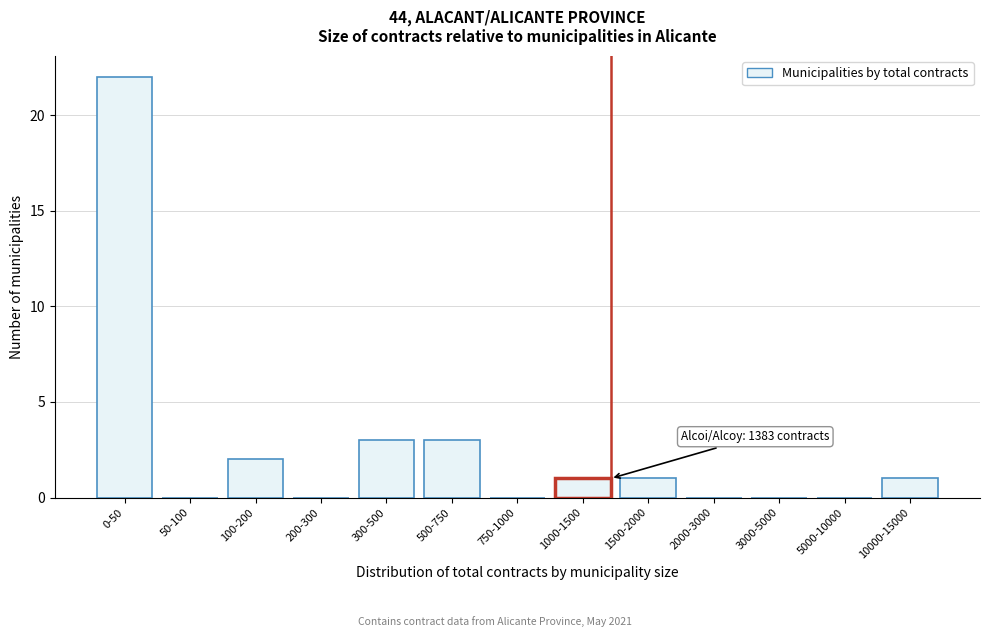

Reading right to left, what are all the values shown in this chart?

10000-15000=1	5000-10000=0	3000-5000=0	2000-3000=0	1500-2000=1	1000-1500=1	750-1000=0	500-750=3	300-500=3	200-300=0	100-200=2	50-100=0	0-50=22